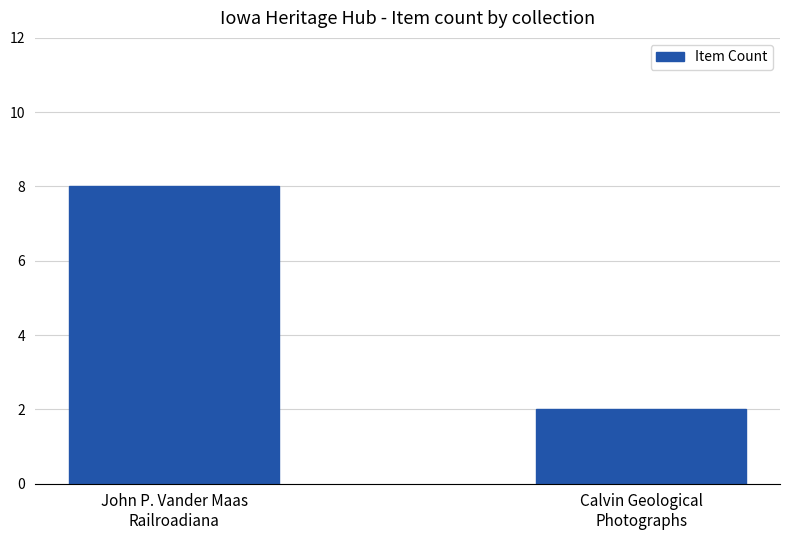

What is the difference between the values at Calvin Geological
Photographs and John P. Vander Maas
Railroadiana?

6